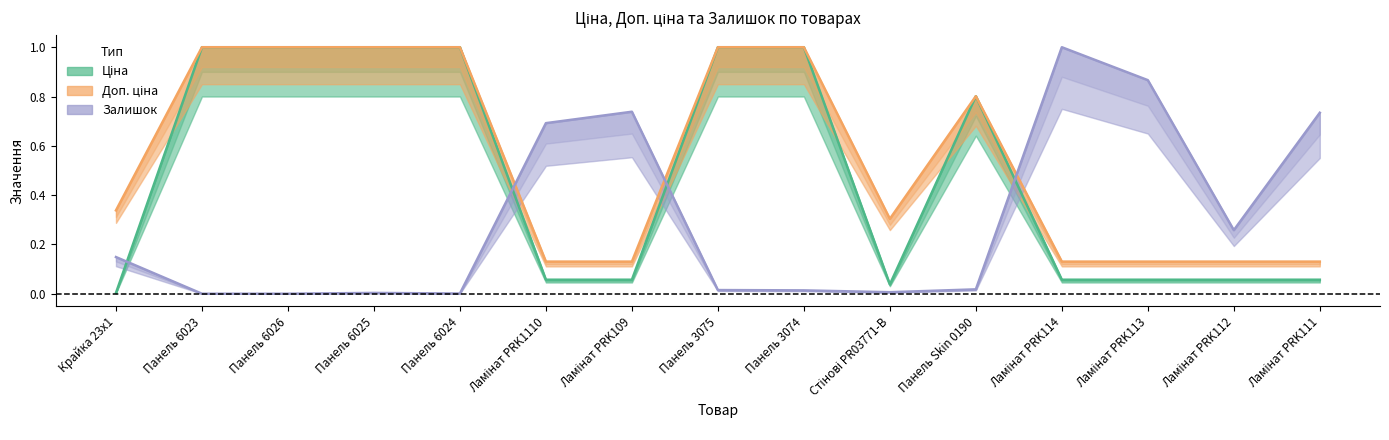

What is the maximum value shown in the chart?

1.0